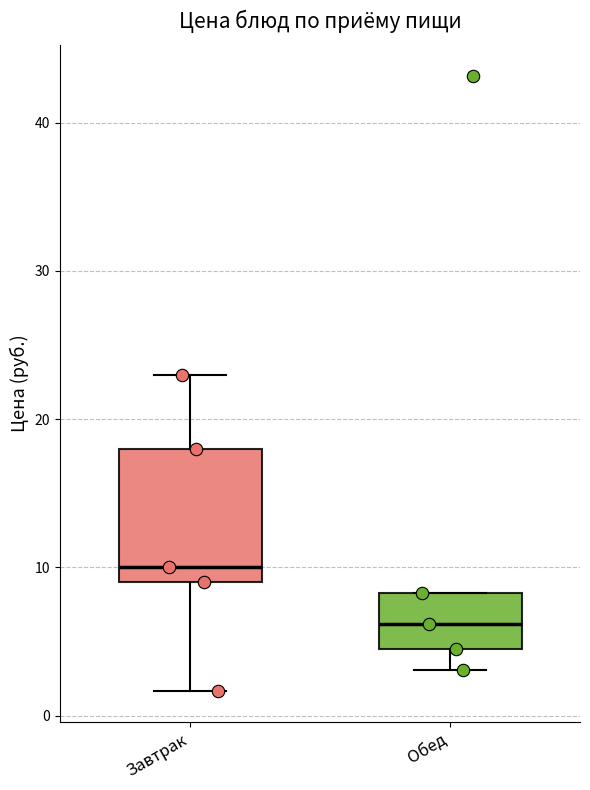

Which box is the tallest, from its lower edge to its upper edge?

Завтрак